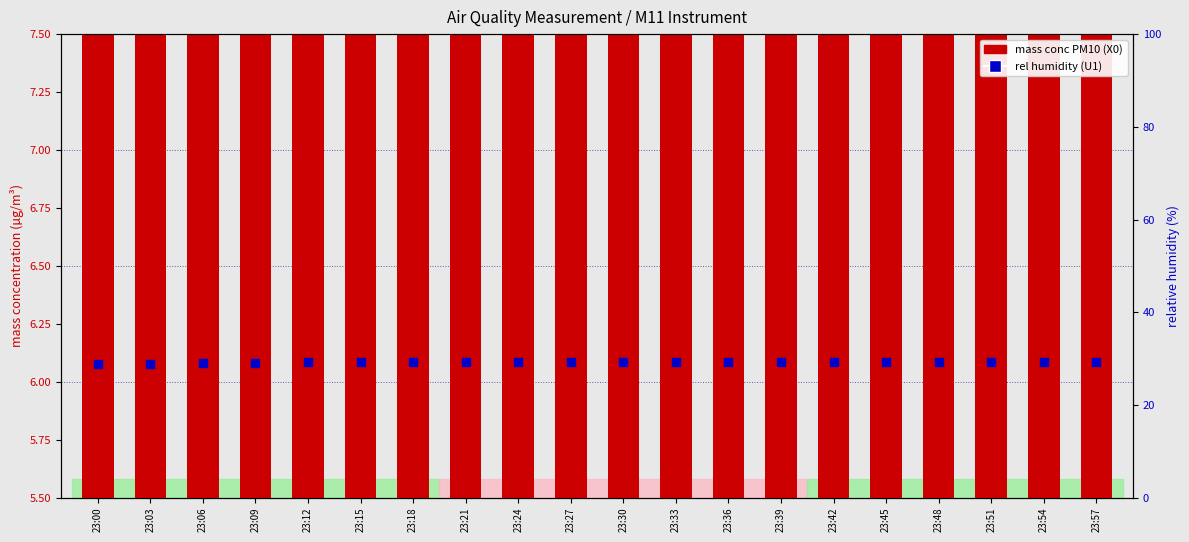

Which series reaches the minimum Y coordinate?

mass conc PM10 (X0)